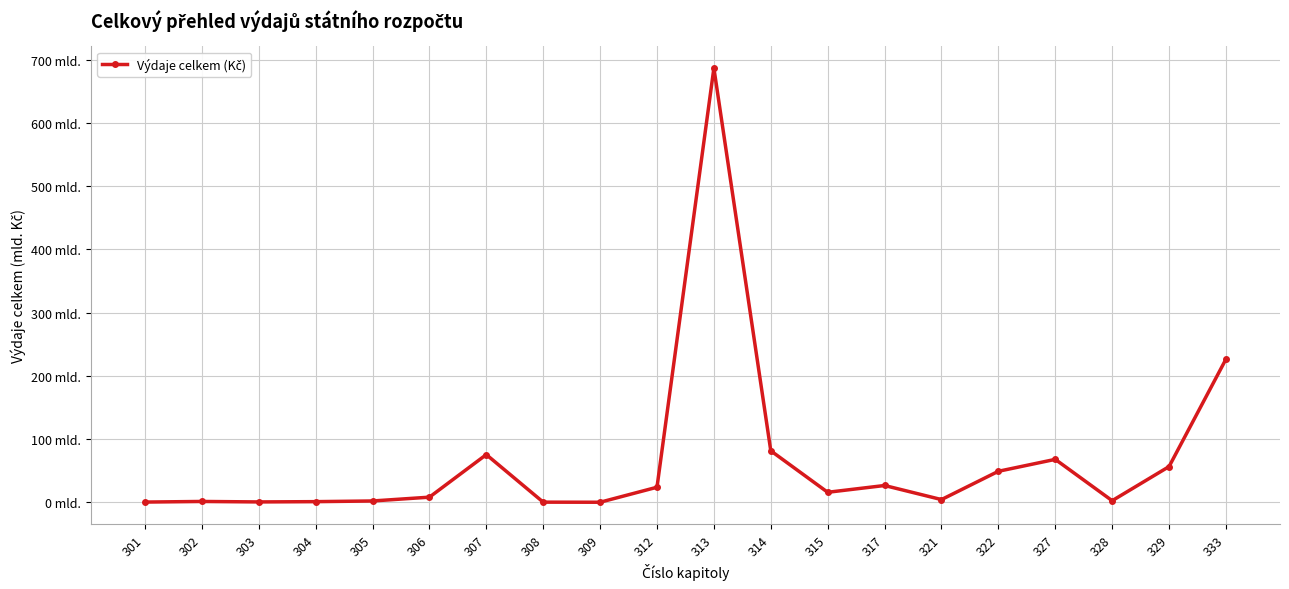

What is the change in value from 302 to 315?

+14.5